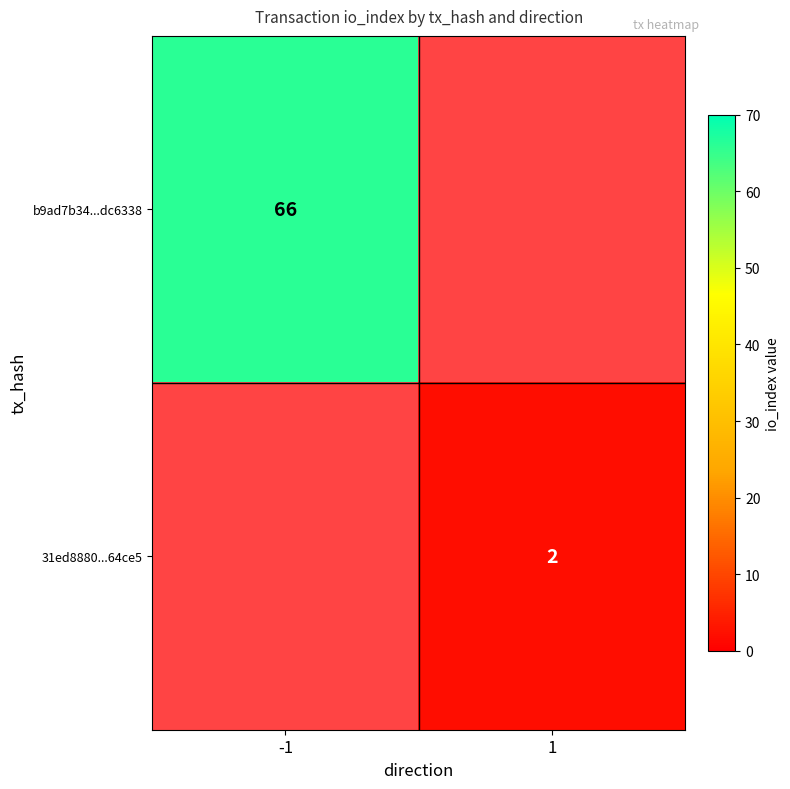

Is it true that b9ad7b34...dc6338 equals 43 at -1?

False